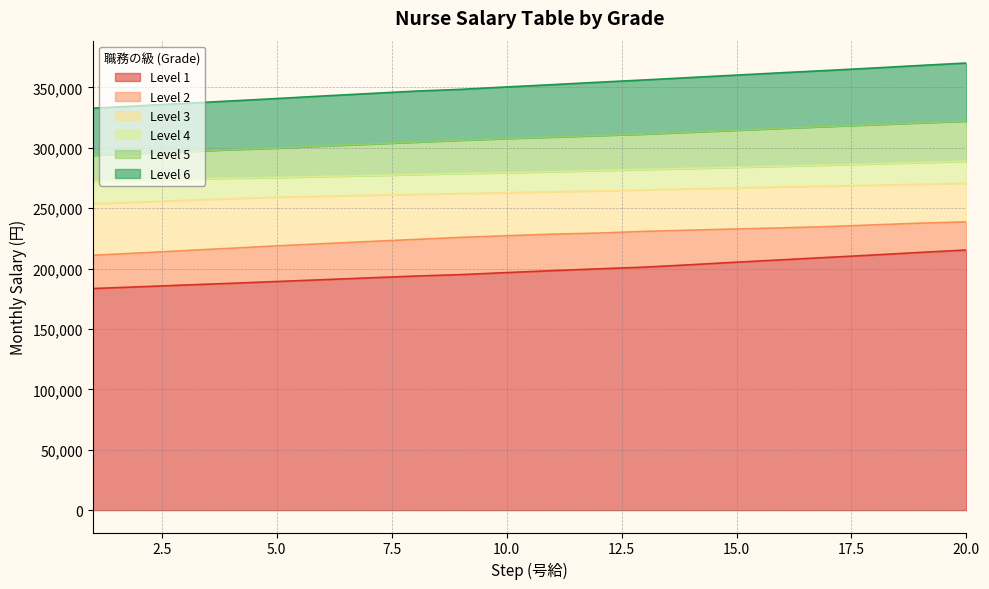

What is the sum of all Level 3 values?

5260100